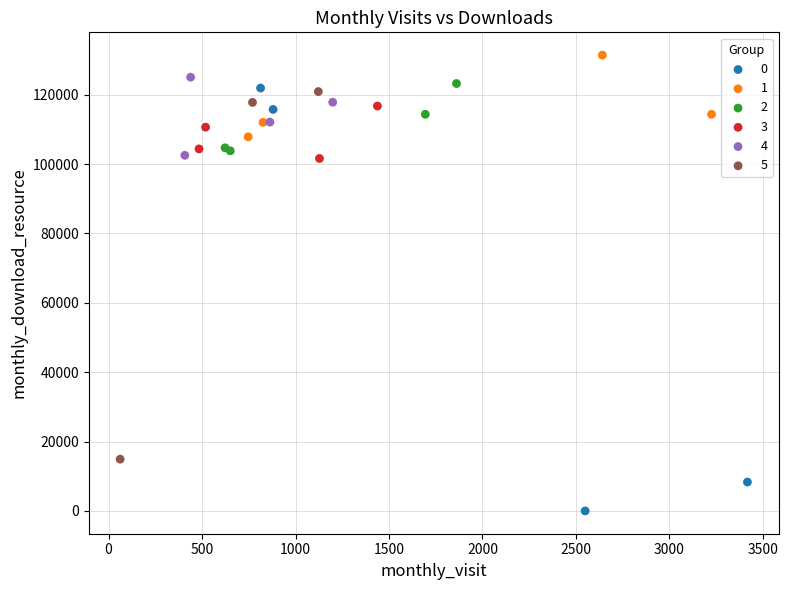

Which series reaches the minimum Y coordinate?

0